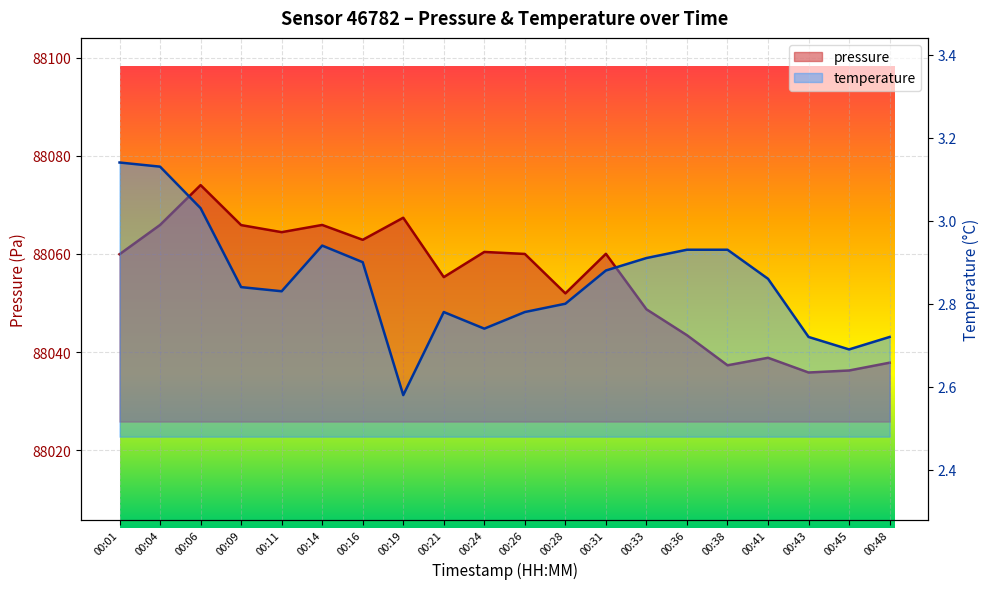

At which category does temperature reach its first local valley?

00:11